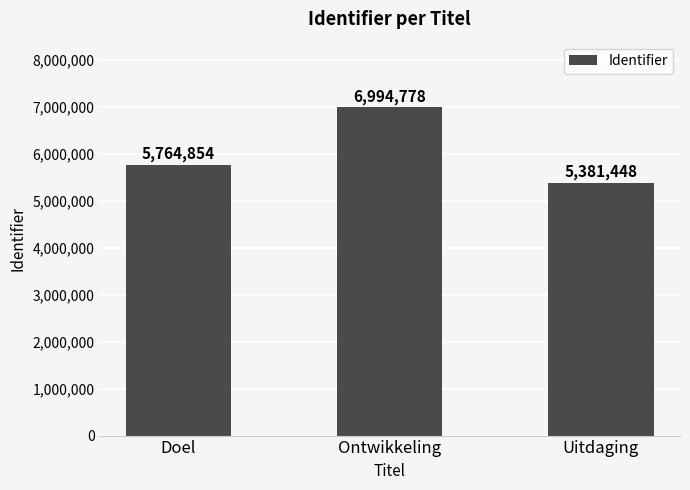

How many data points are less than 5764854?

1